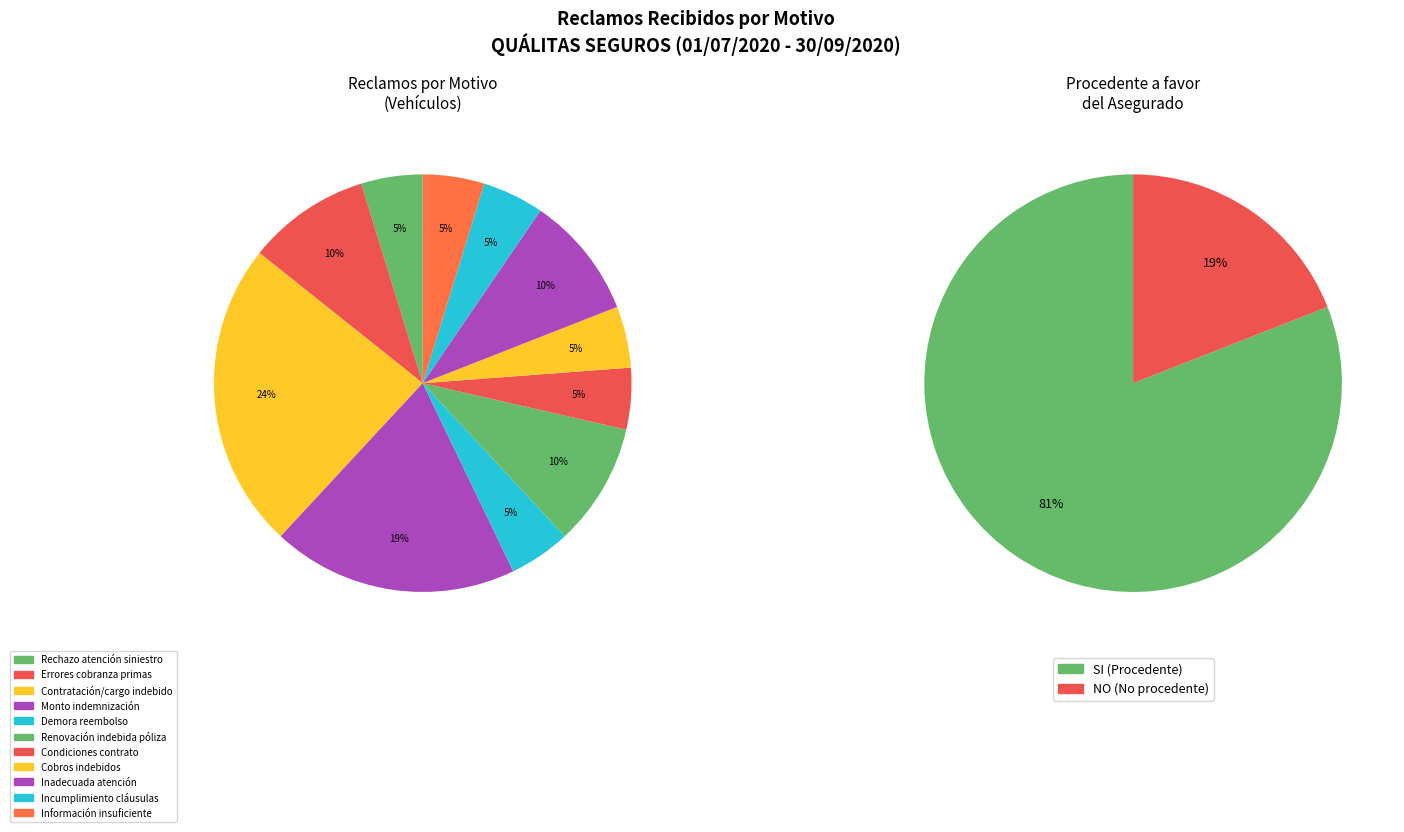

The No está conforme con el monto de la indemnización slice represents 33% of the pie. True or false?

False